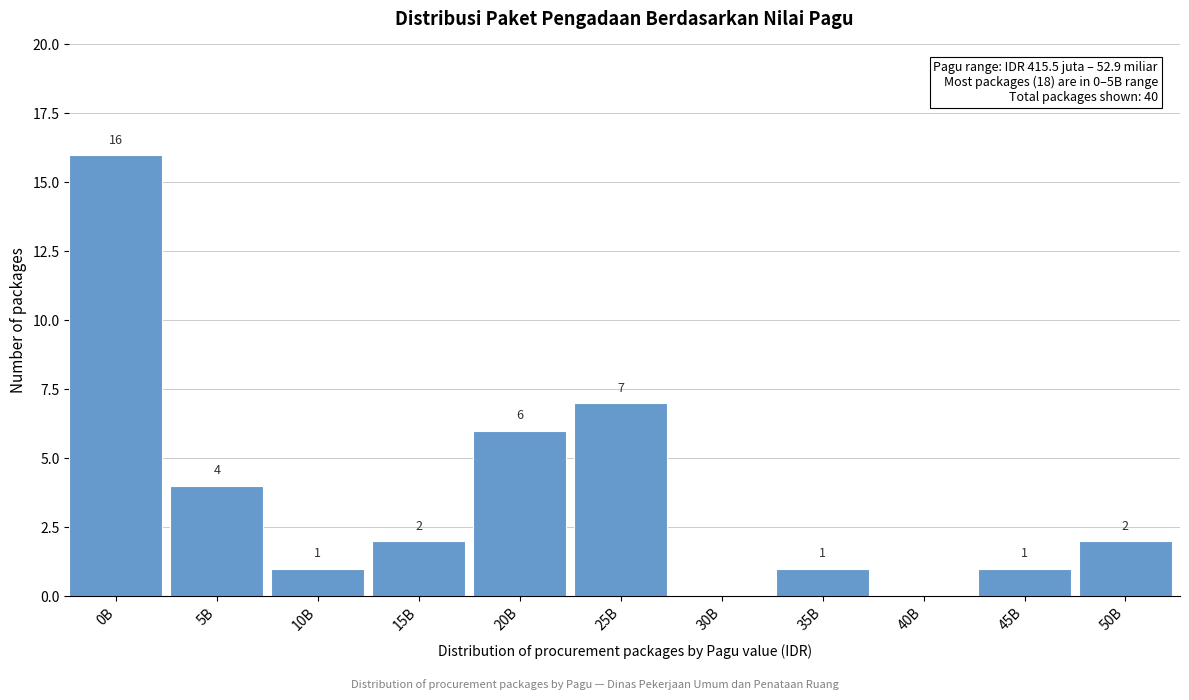

Reading left to right, transcribe all the data shown in this chart.

0B=16	5B=4	10B=1	15B=2	20B=6	25B=7	30B=0	35B=1	40B=0	45B=1	50B=2